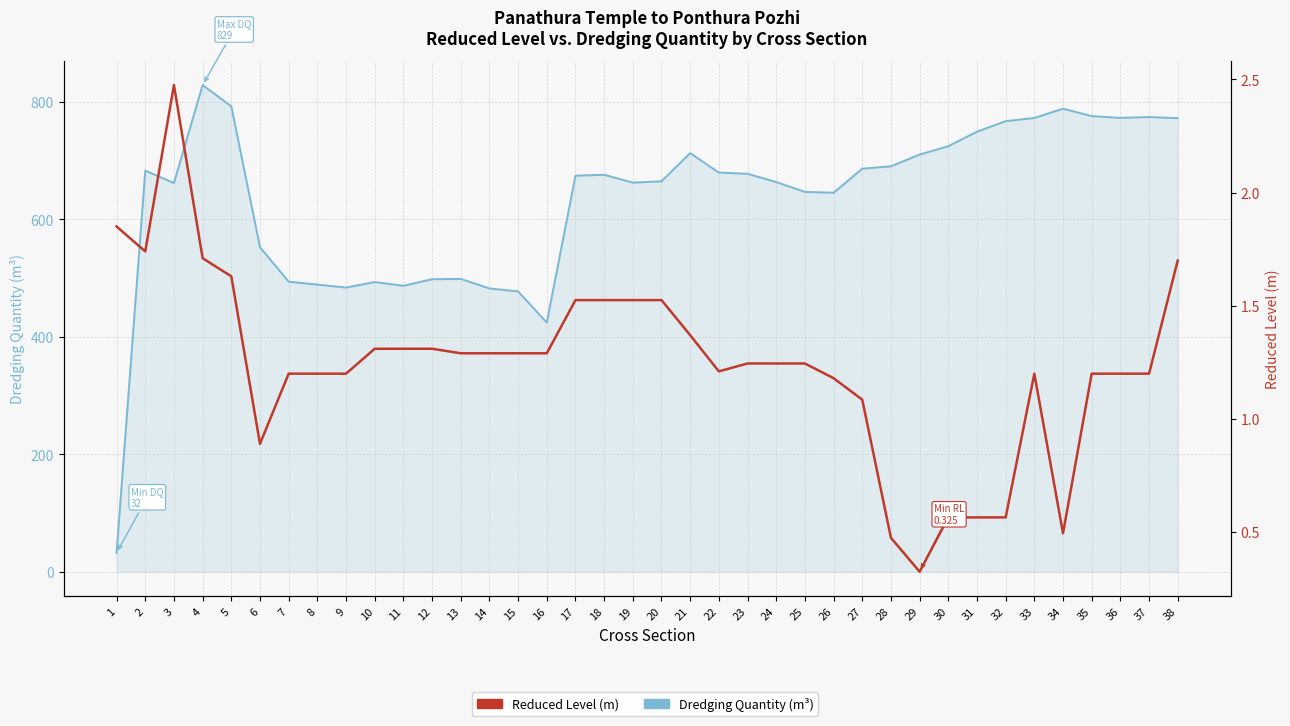

True or false: Dredging Quantity (m³) has a value of 498.1 at 12.

True